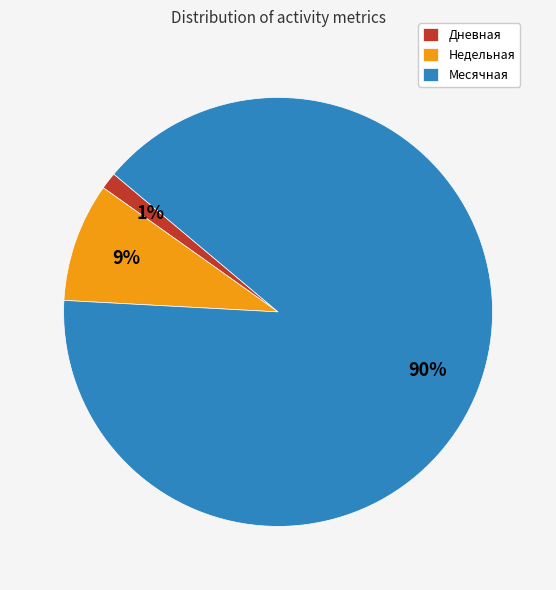

Is it true that Дневная is 16% of the pie?

False